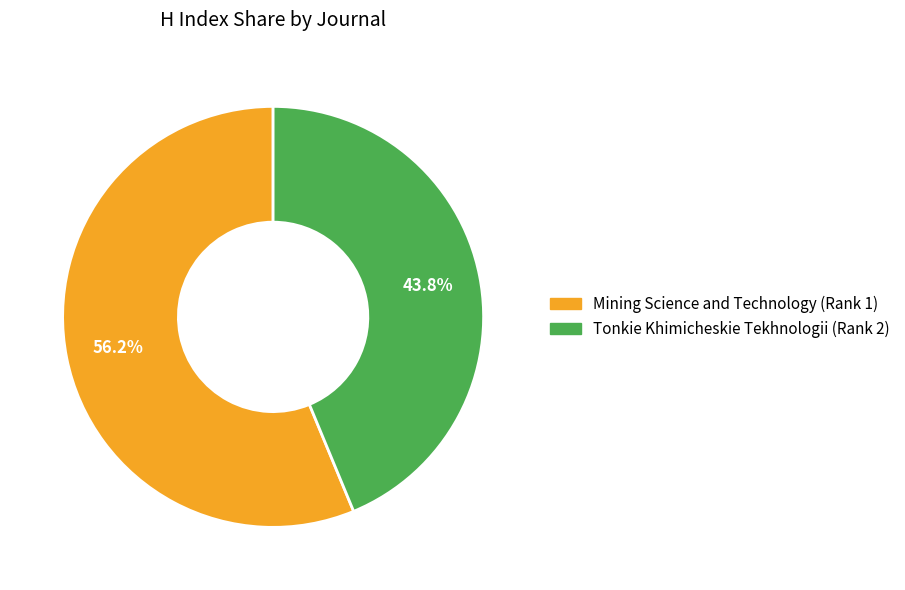

How many segments does this pie chart have?

2